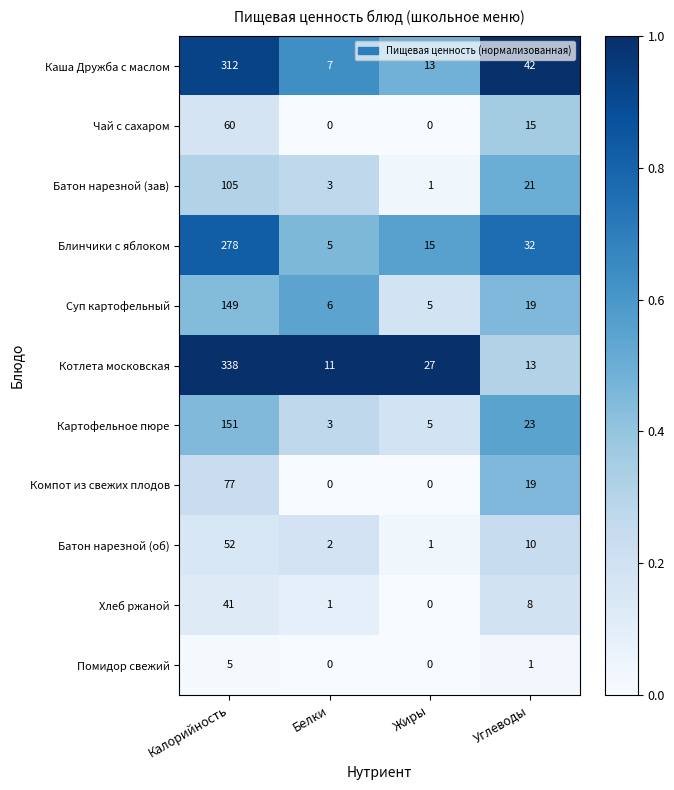

Which series has the largest total across all categories?

Котлета московская